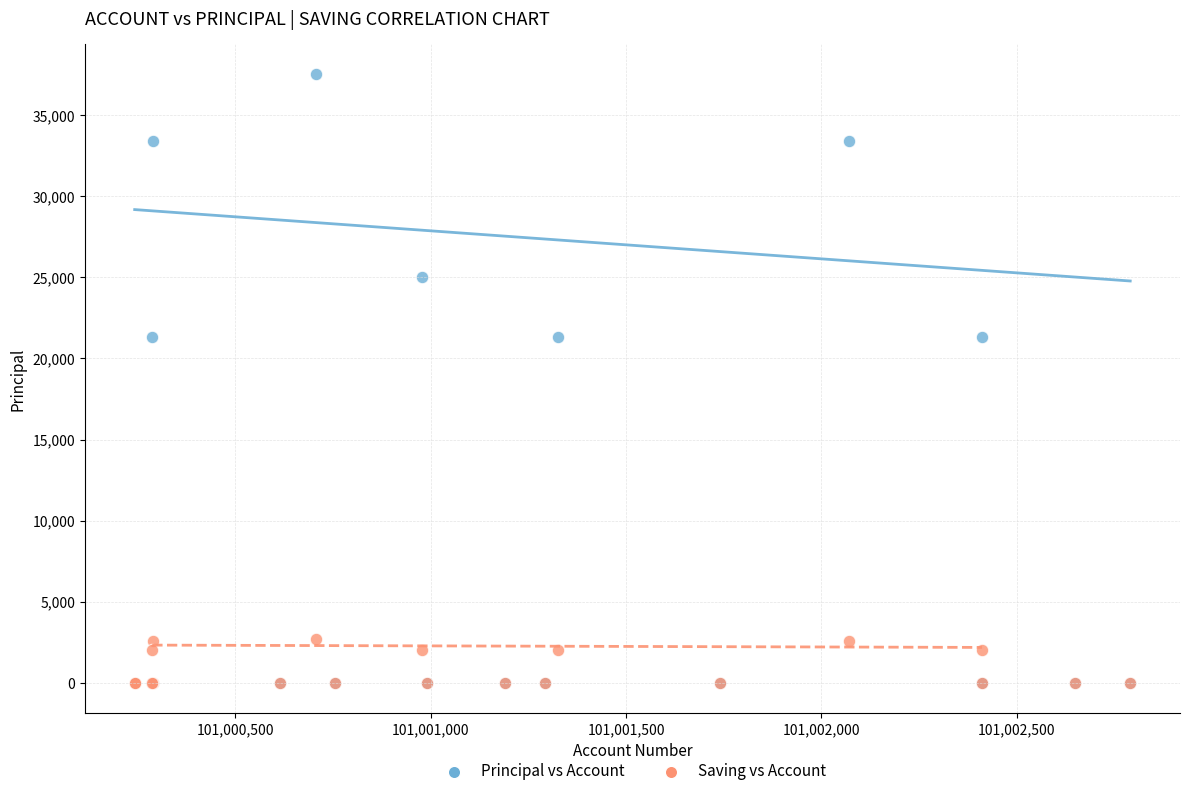

Which series has the widest spread of Y values?

Principal vs Account